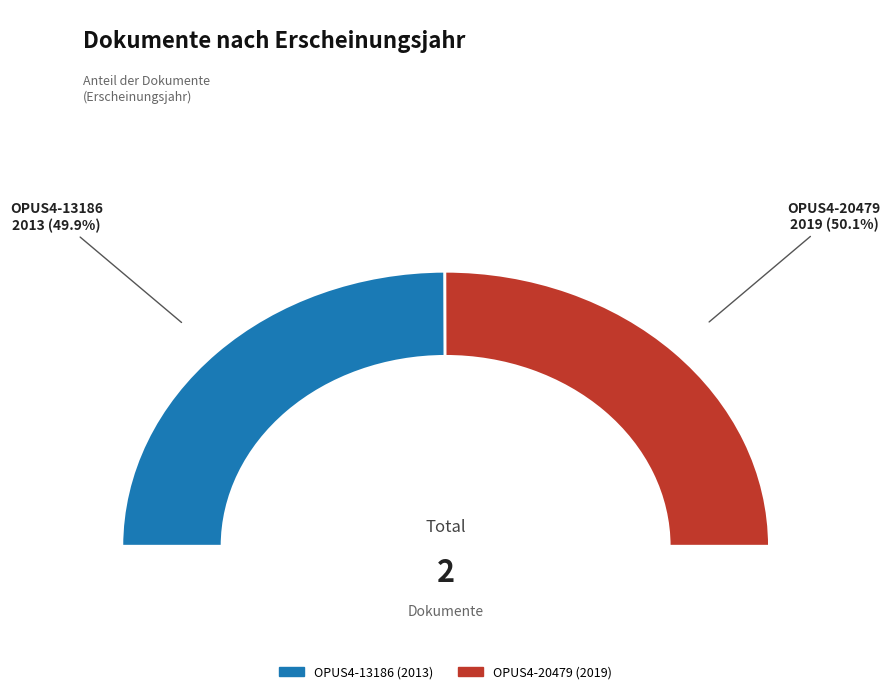

What percentage is the OPUS4-20479 slice, to the nearest percent?

50%